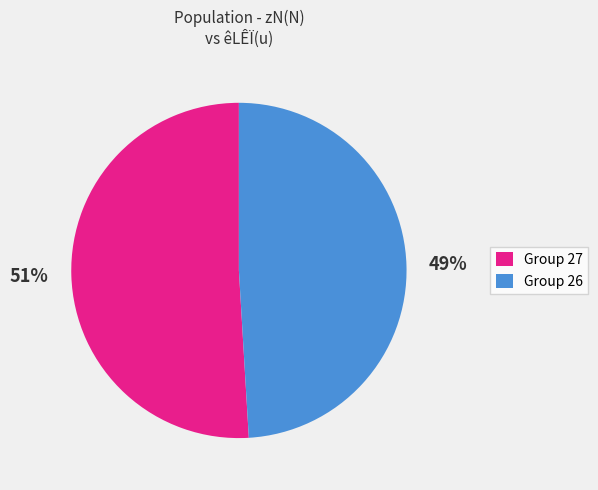

To the nearest percent, what percentage of the pie is Group 27?

51%